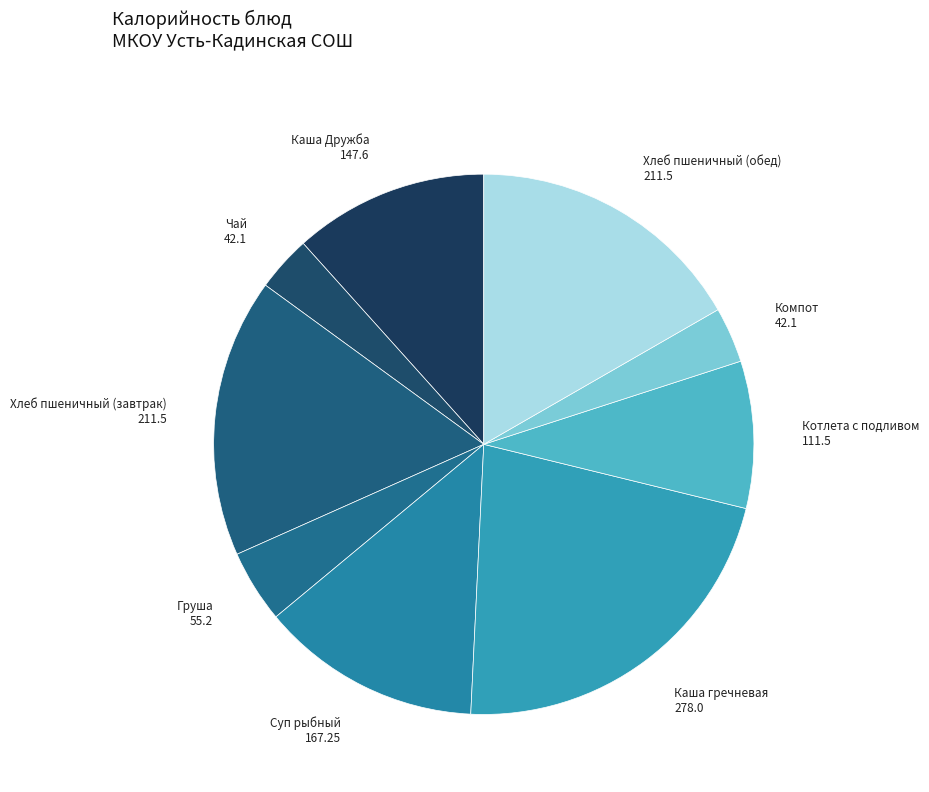

Which category has the smallest portion of the pie?

Чай